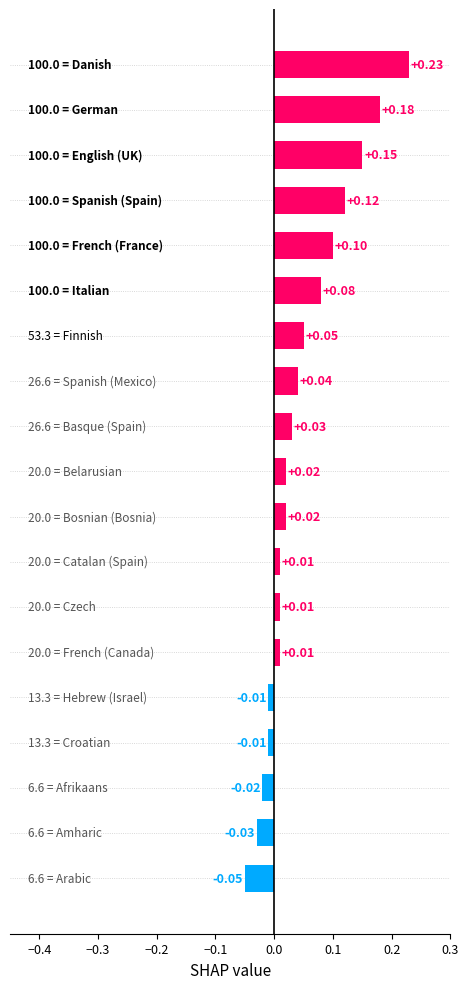

What is the sum of all values?

0.9